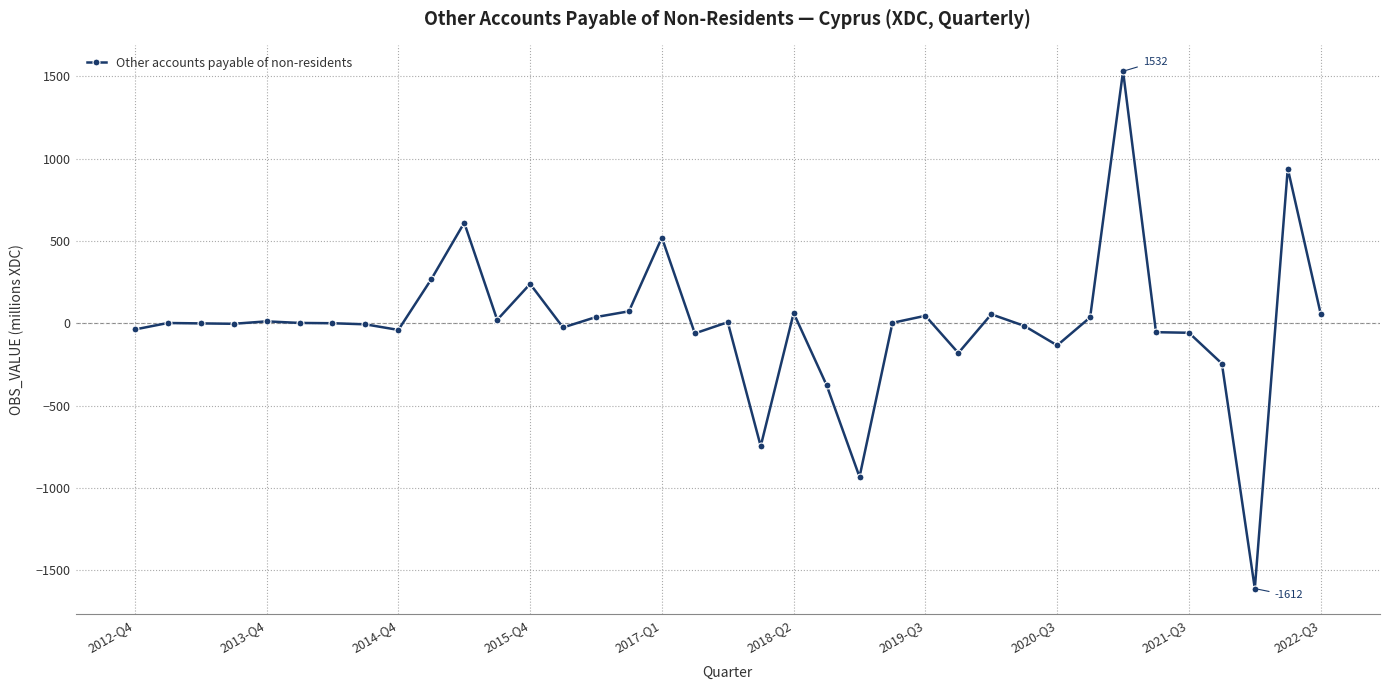

True or false: there are more than 1 points higher than both neighbors.

True